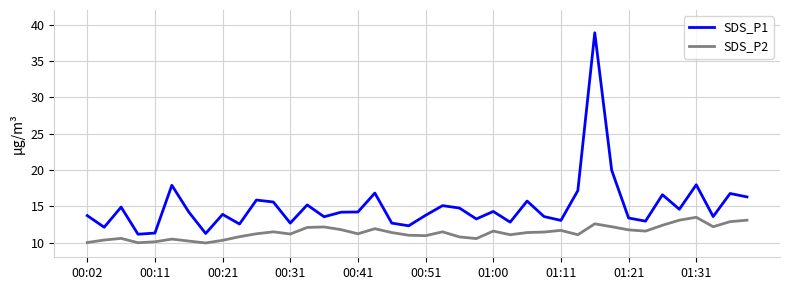

Which series has the largest total across all categories?

SDS_P1